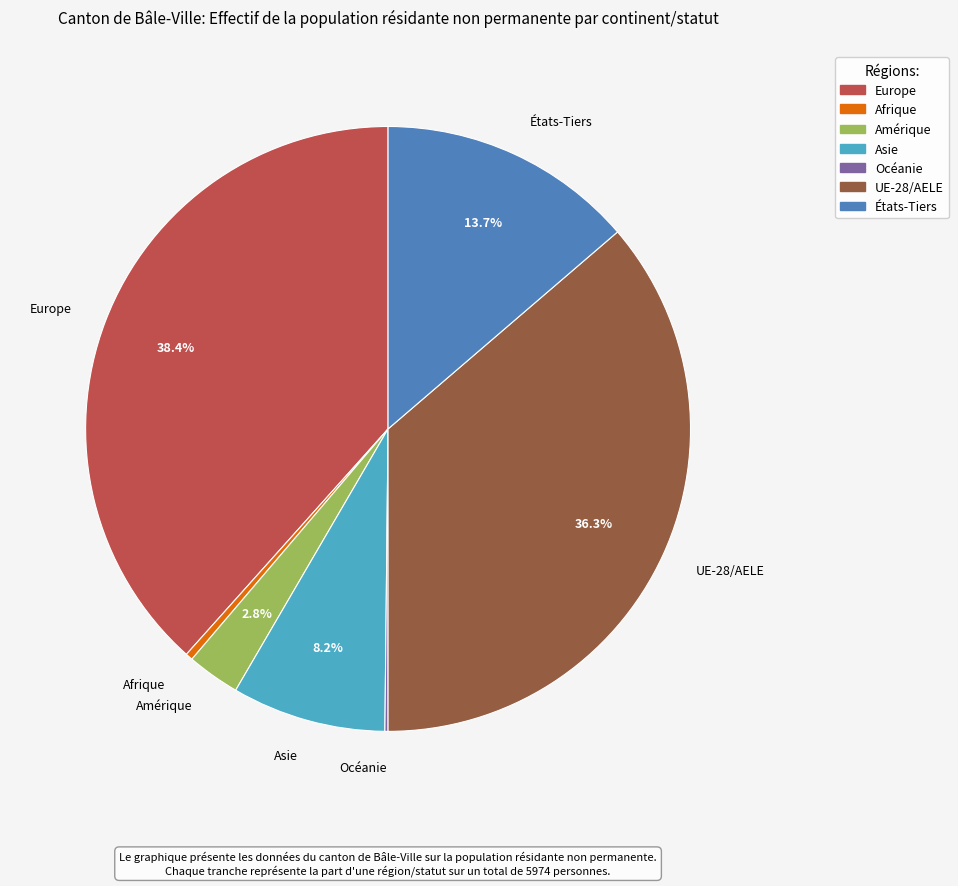

To the nearest percent, what is the difference between the largest and smallest slice percentages?

38%